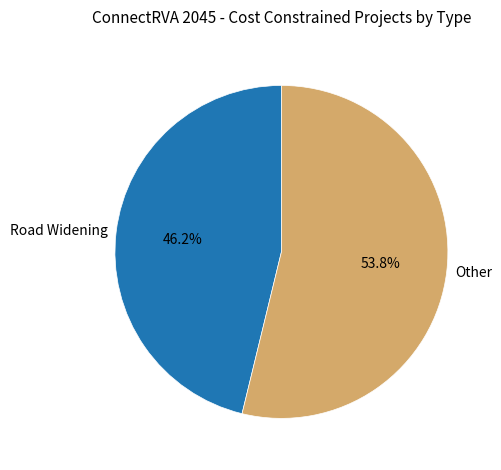

Is it true that Road Widening is 32% of the pie?

False